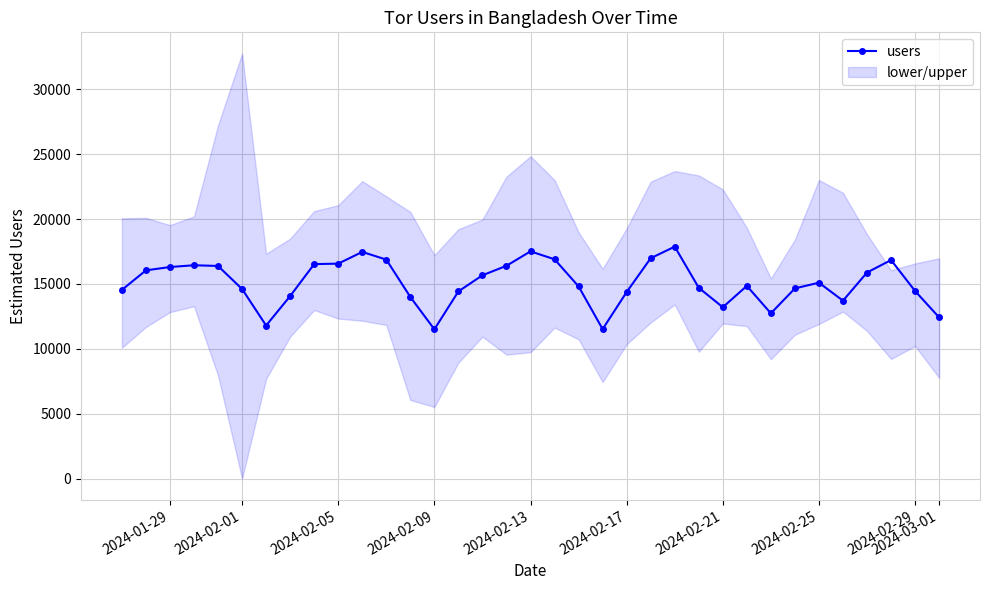

True or false: users has more than 2 points higher than both neighbors.

True